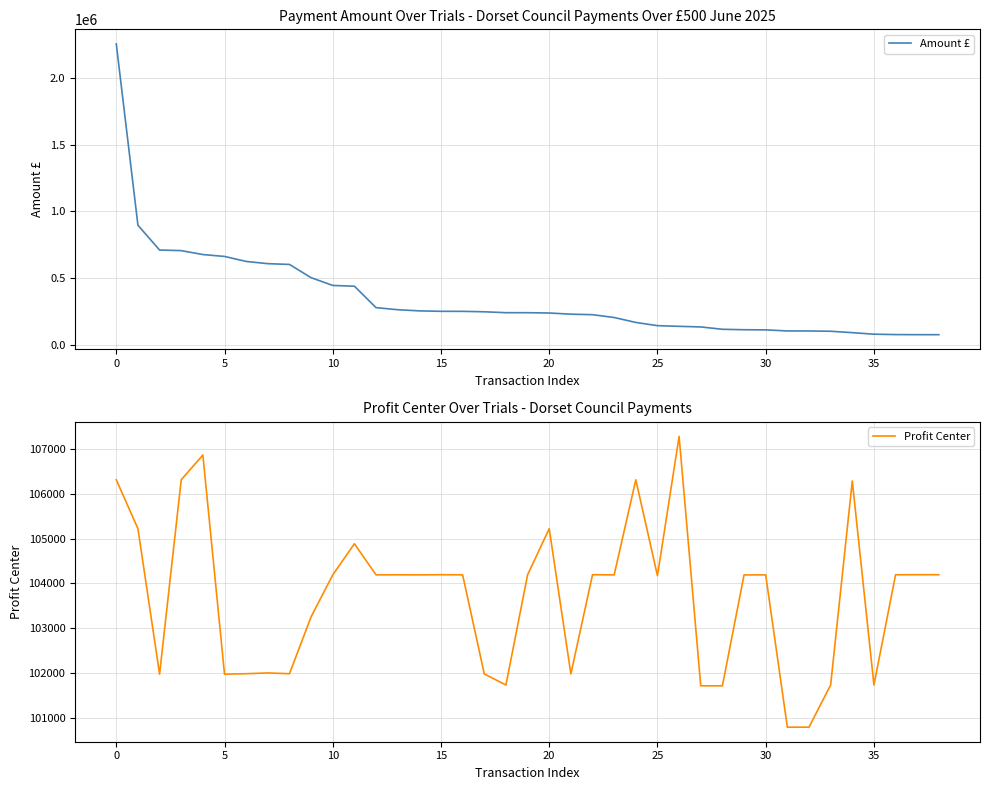

Between which two adjacent categories do Amount £ and Profit Center first intersect?

32 and 33